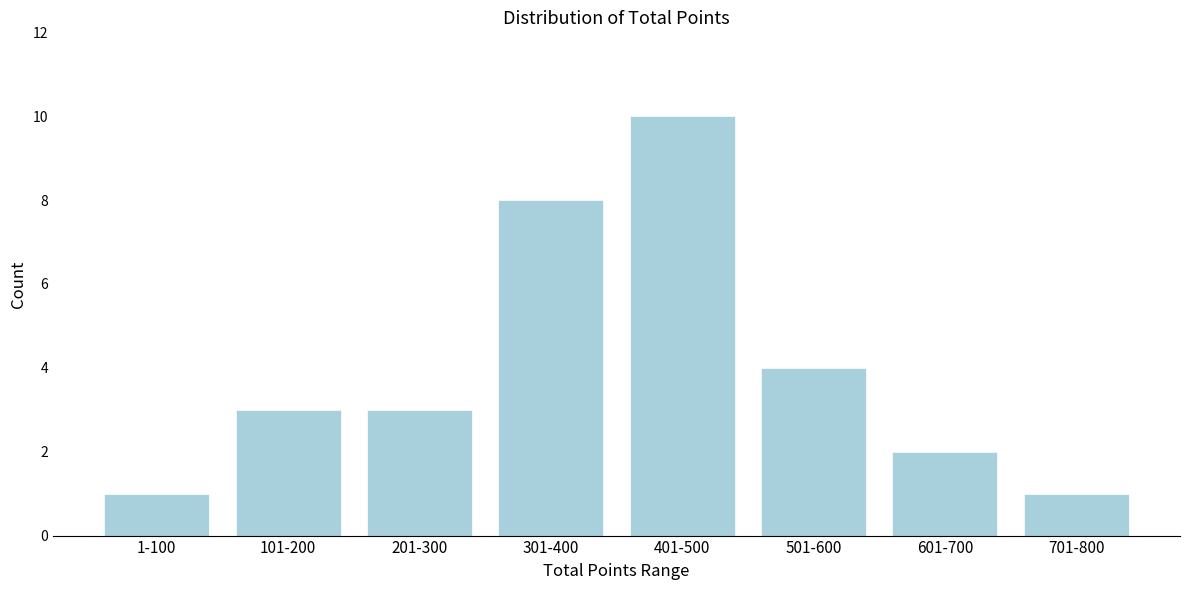

Reading right to left, what are all the values shown in this chart?

1	2	4	10	8	3	3	1